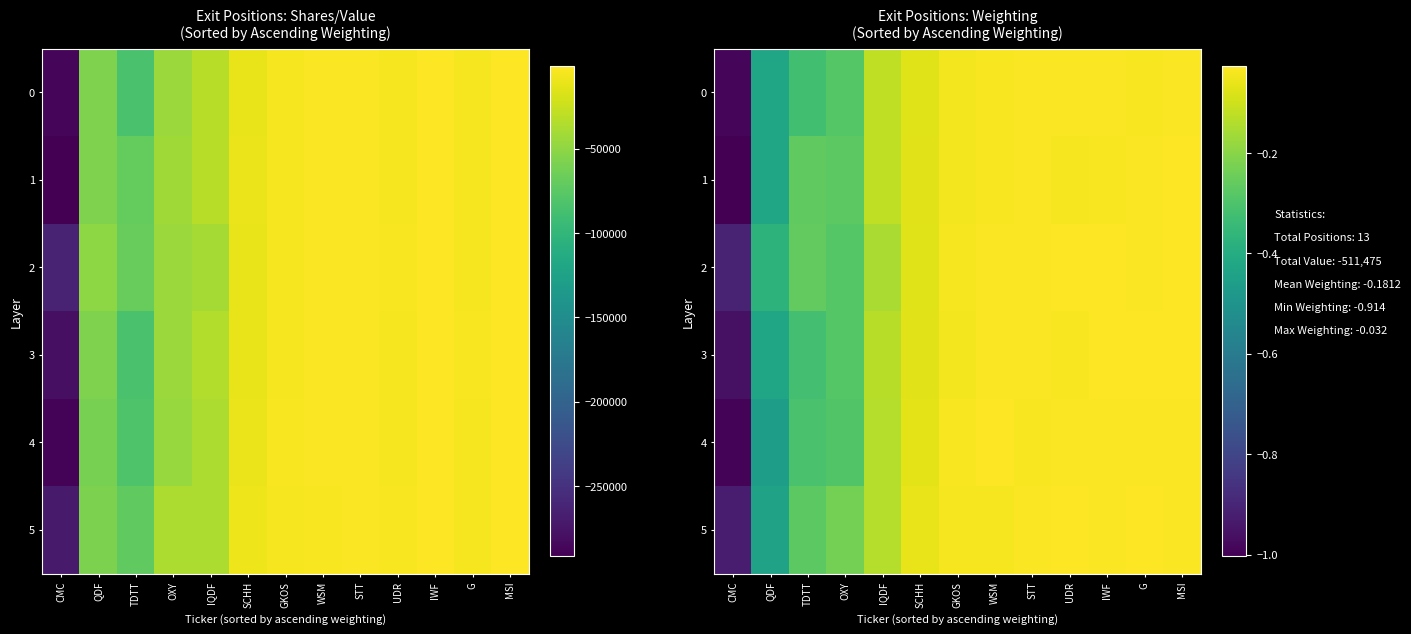

List the labels in order of 3 value, smallest first.

CMC, QDF, TDTT, OXY, IQDF, SCHH, GKOS, UDR, WSM, STT, IWF, G, MSI